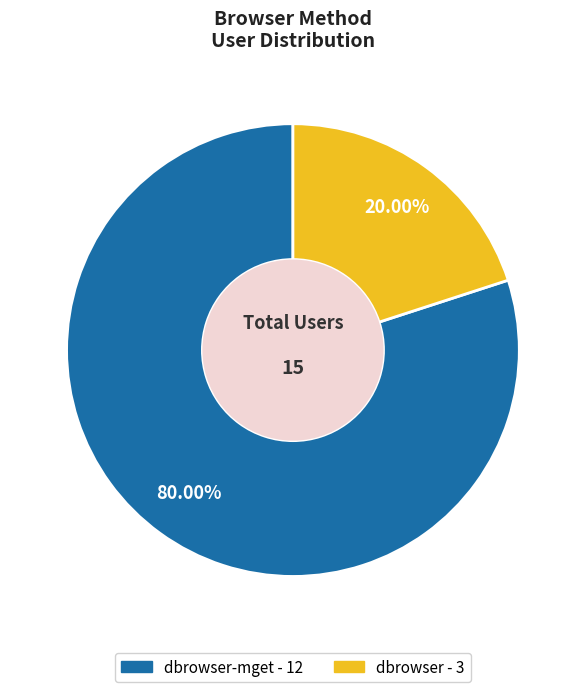

Is there any slice that represents more than half of the pie?

Yes